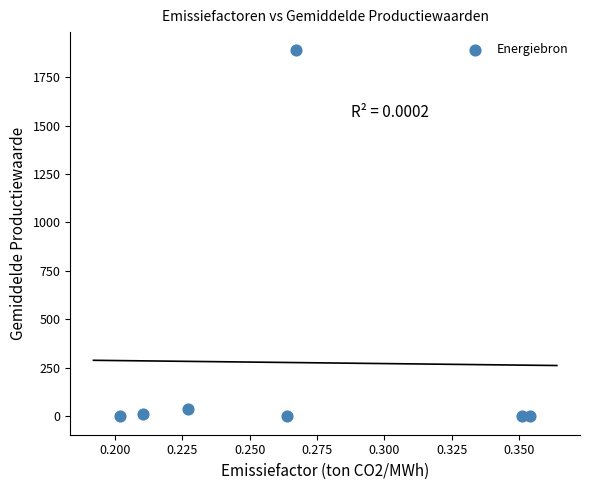

What is the average X value?

0.3